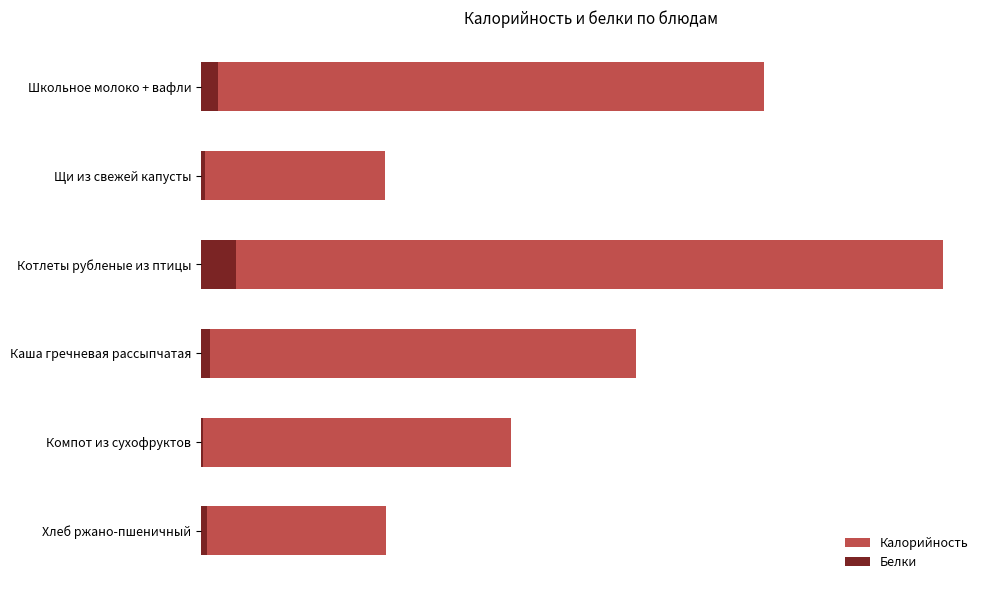

Is the value of Белки at Каша гречневая рассыпчатая greater than the value of Калорийность at Компот из сухофруктов?

No